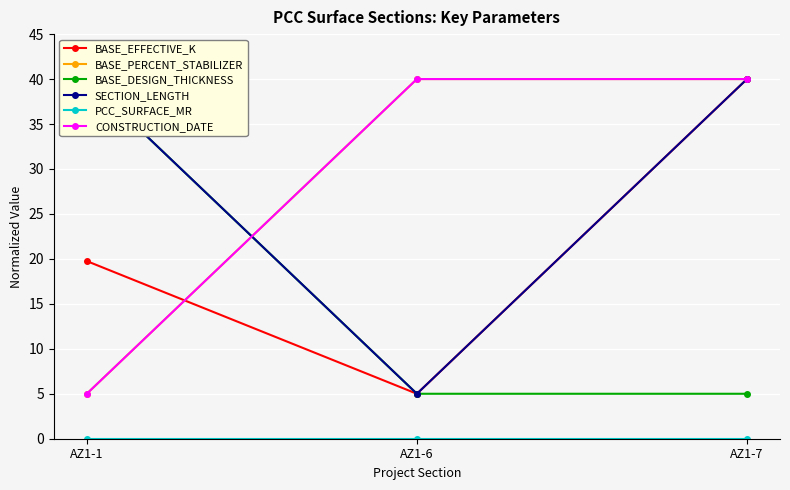

At how many categories does at least one series exceed 36?

3